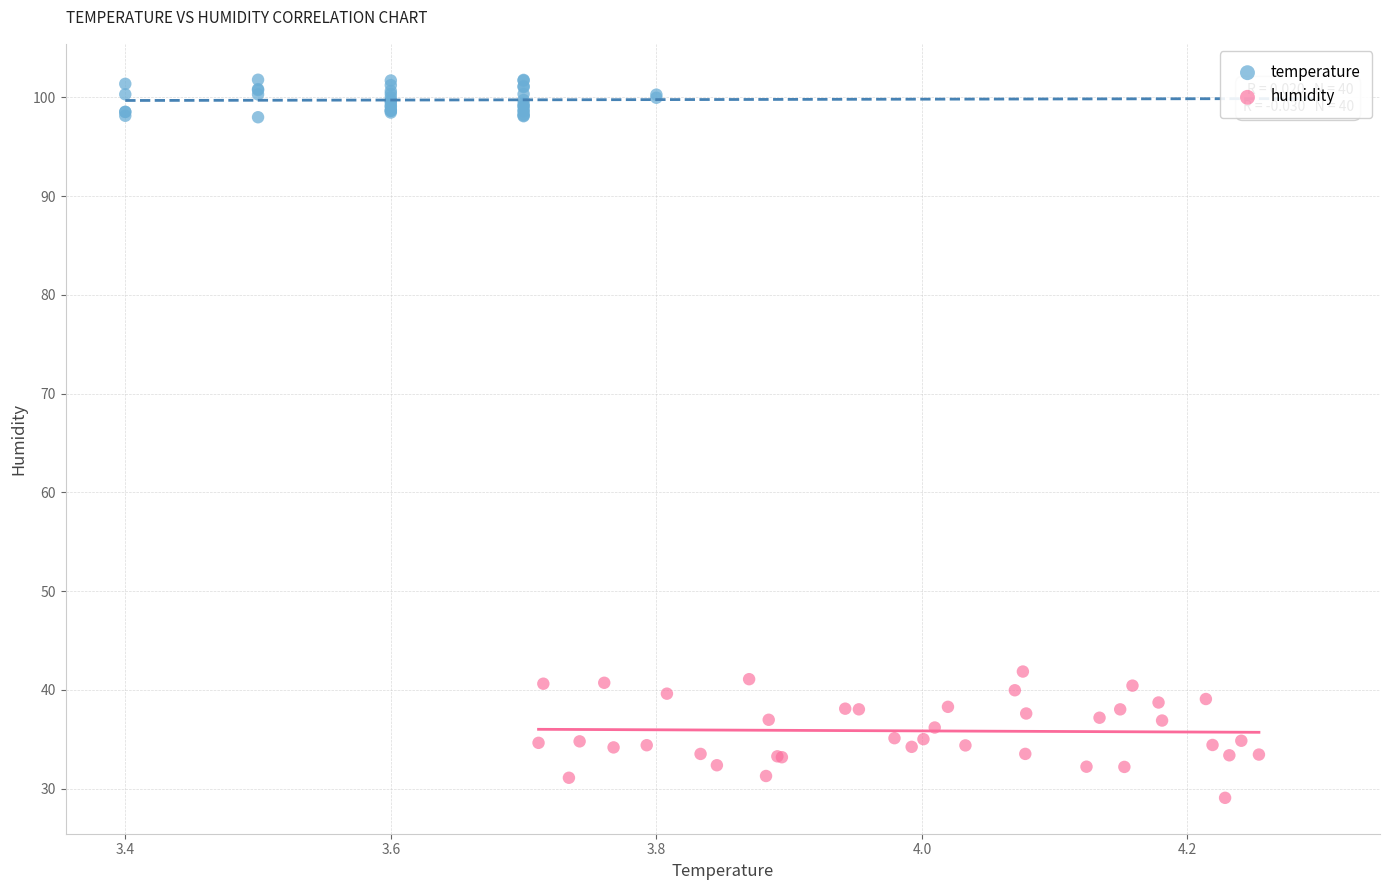

Which series has the widest spread of Y values?

humidity